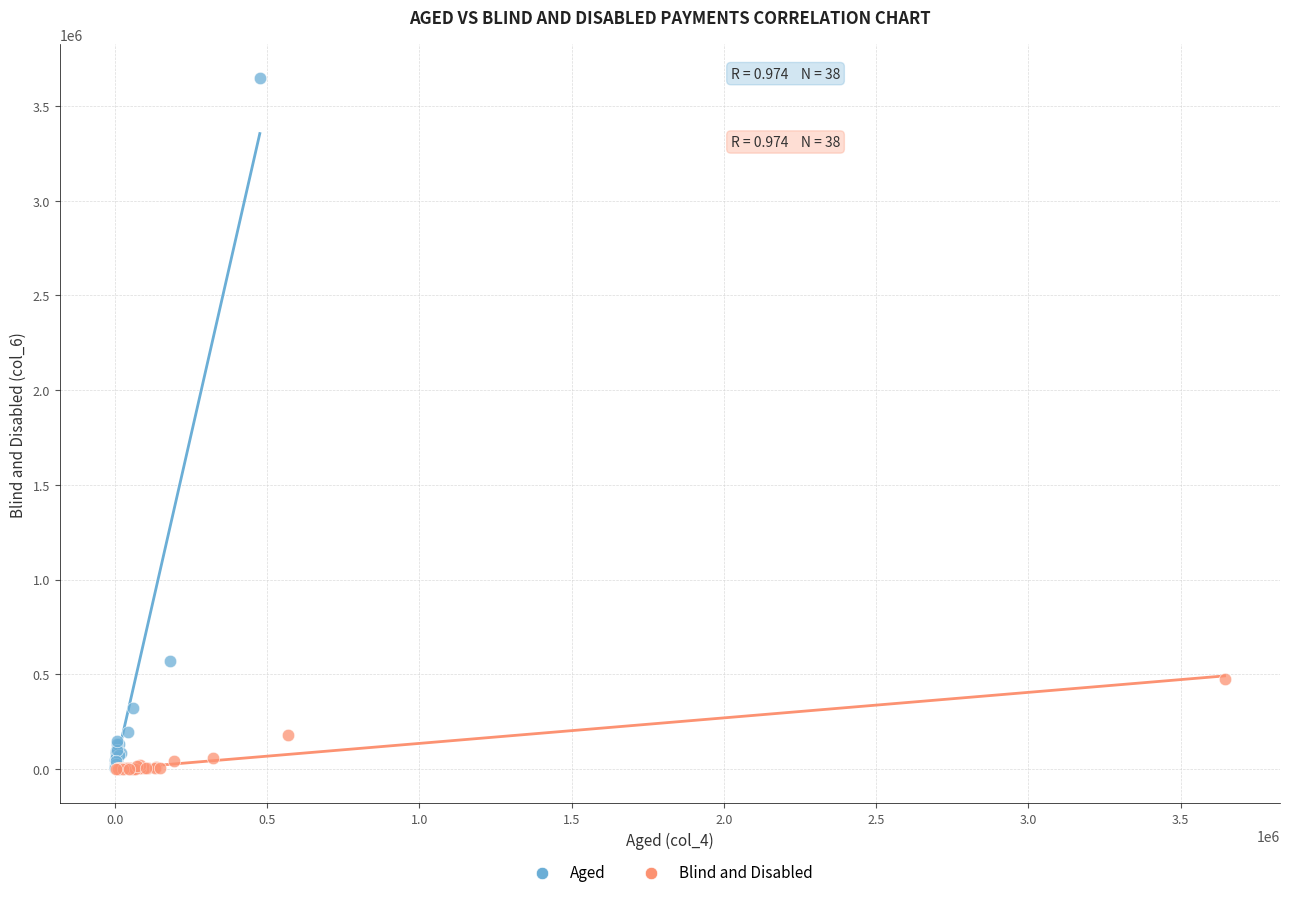

Which series has the largest Y range (max minus min)?

Aged